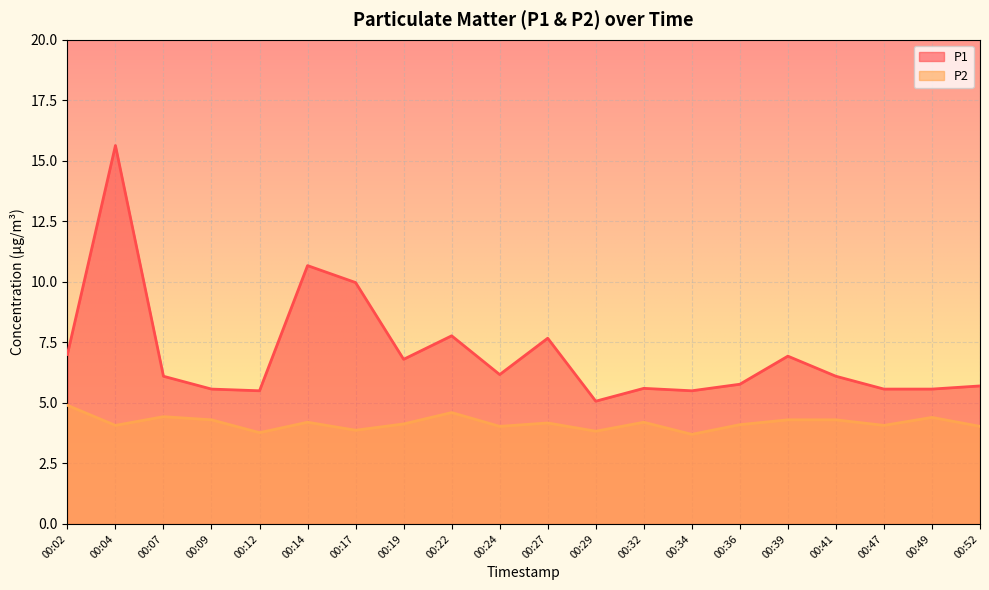

How many data points does each series have?

20